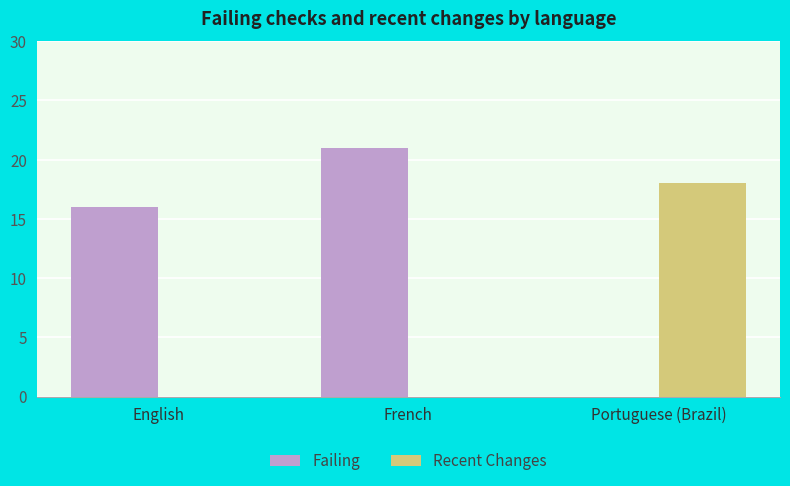

What is the sum of all Failing values?

37